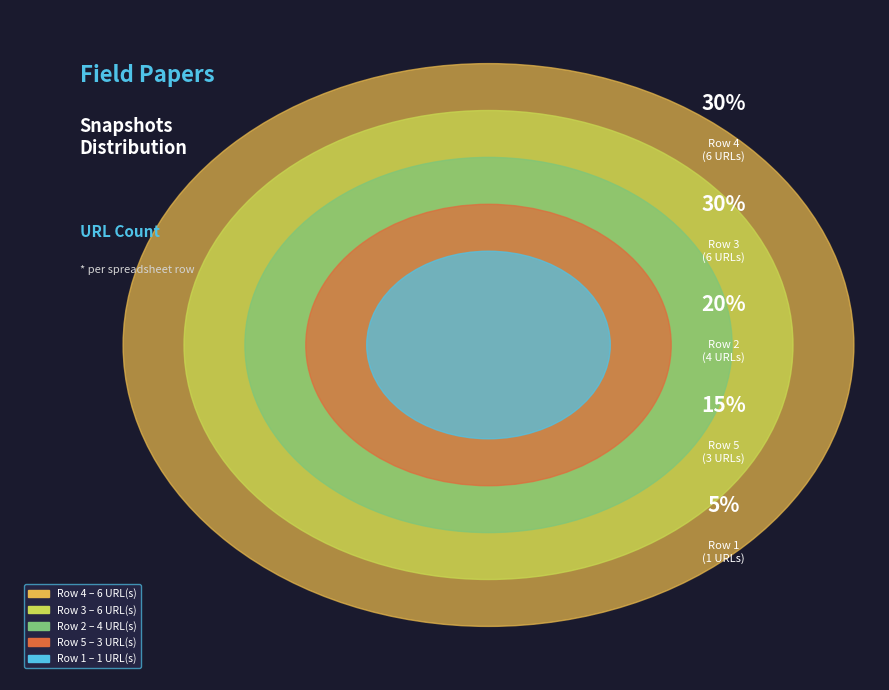

Combined, do Row 4 and Row 3 account for over 50%?

Yes